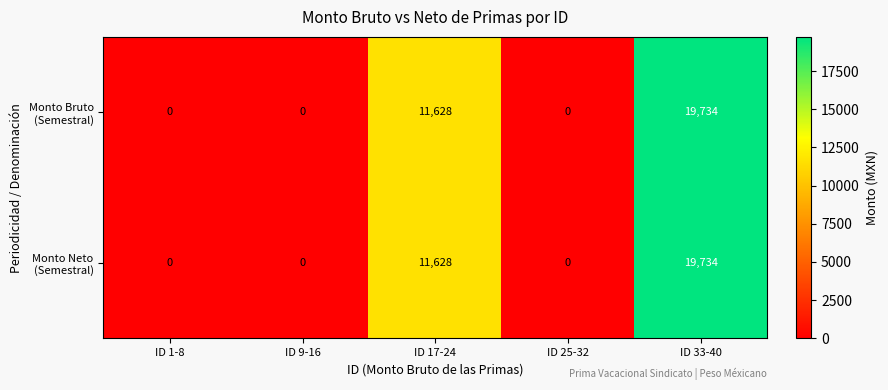

What is the total value across all series at ID 17-24?

23256